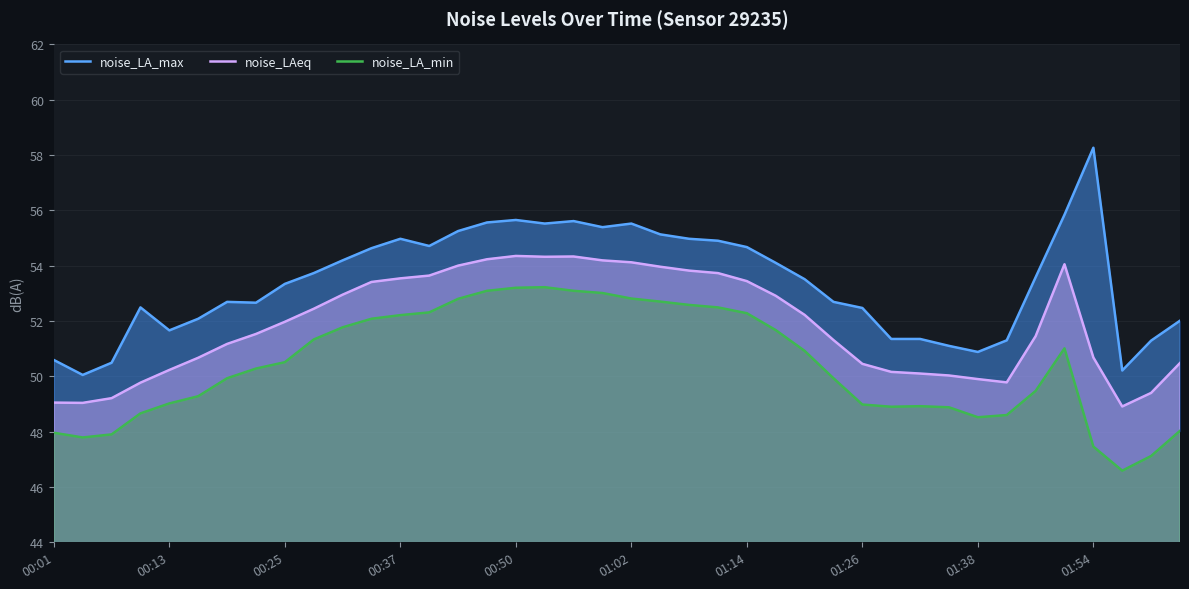

True or false: noise_LAeq and noise_LA_max cross at least once.

False